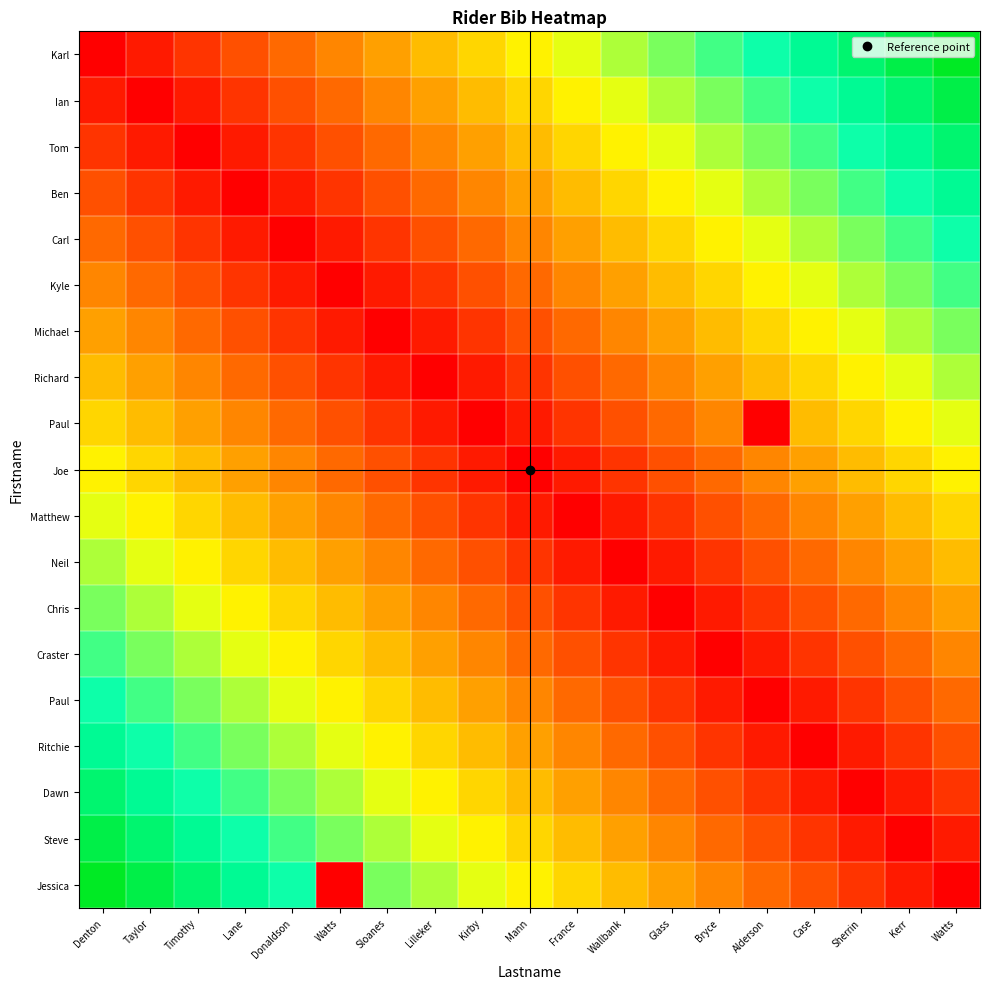

At which category does the chart reach its minimum across all series?

Denton